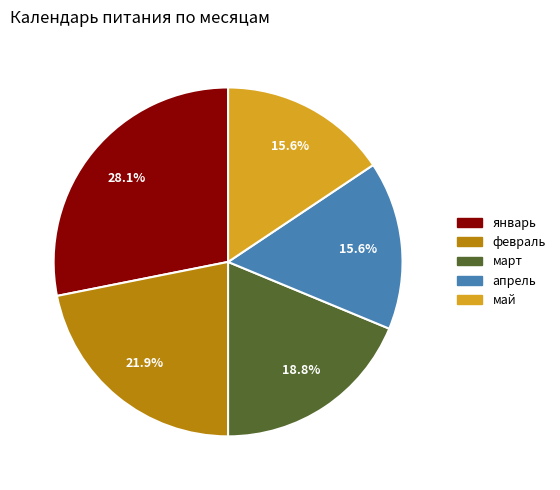

The апрель slice represents 16% of the pie. True or false?

True